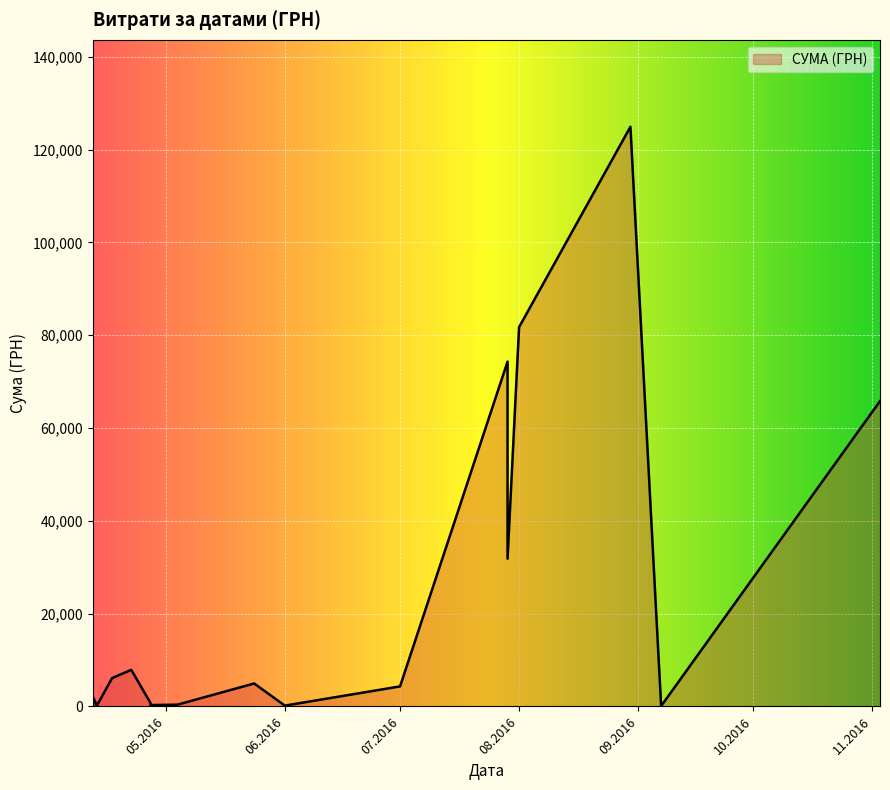

What is the difference between the maximum and minimum values?

124820.3